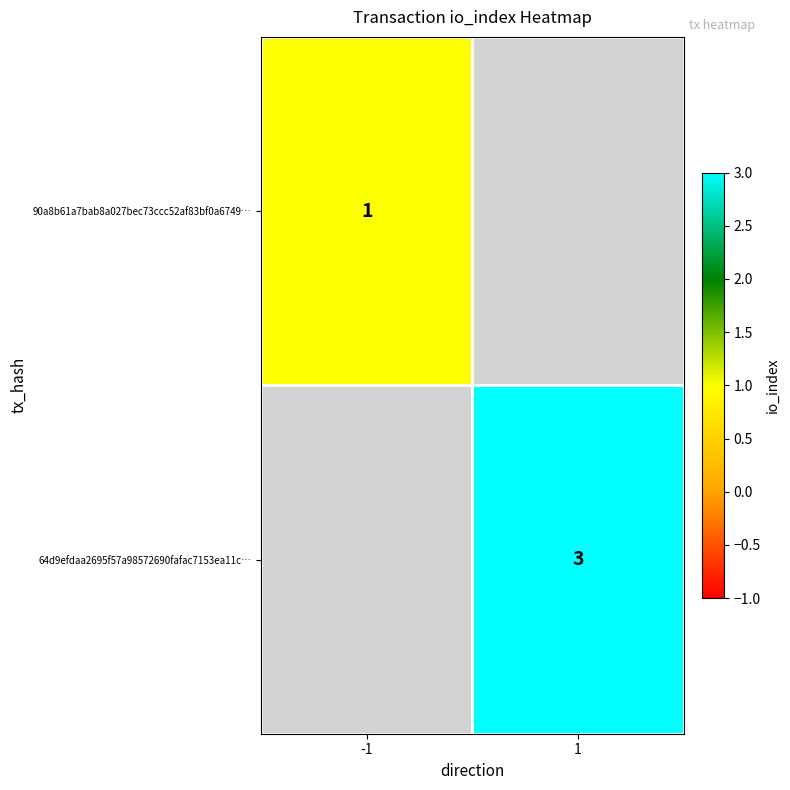

The 90a8b61a7bab8a027bec73ccc52af83bf0a6749… series shows 1 at -1. True or false?

True